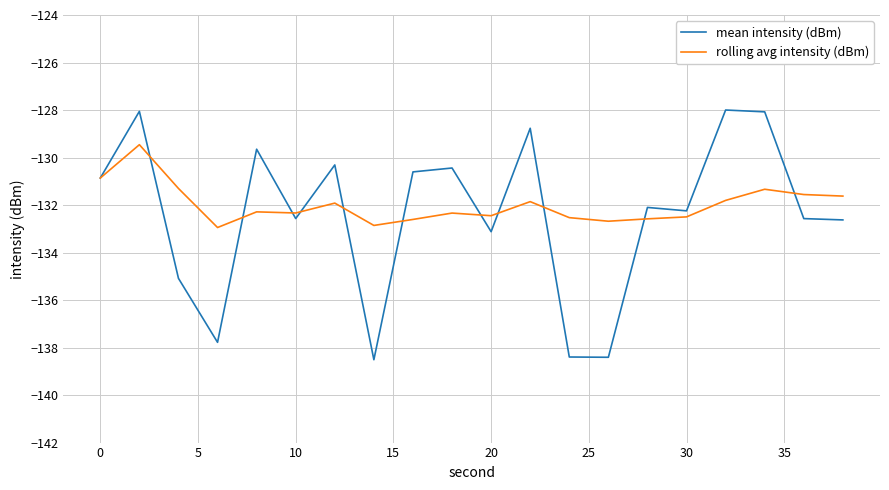

Rank the series by their maximum value, from lowest to highest.

rolling avg intensity (dBm), mean intensity (dBm)